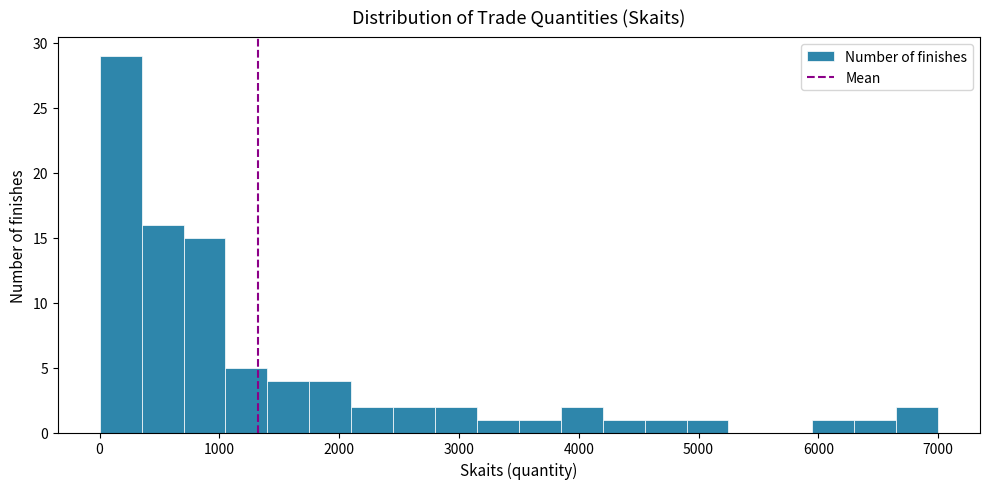

Read against the x-axis, roughly where is the centre of the tallest bar?

200